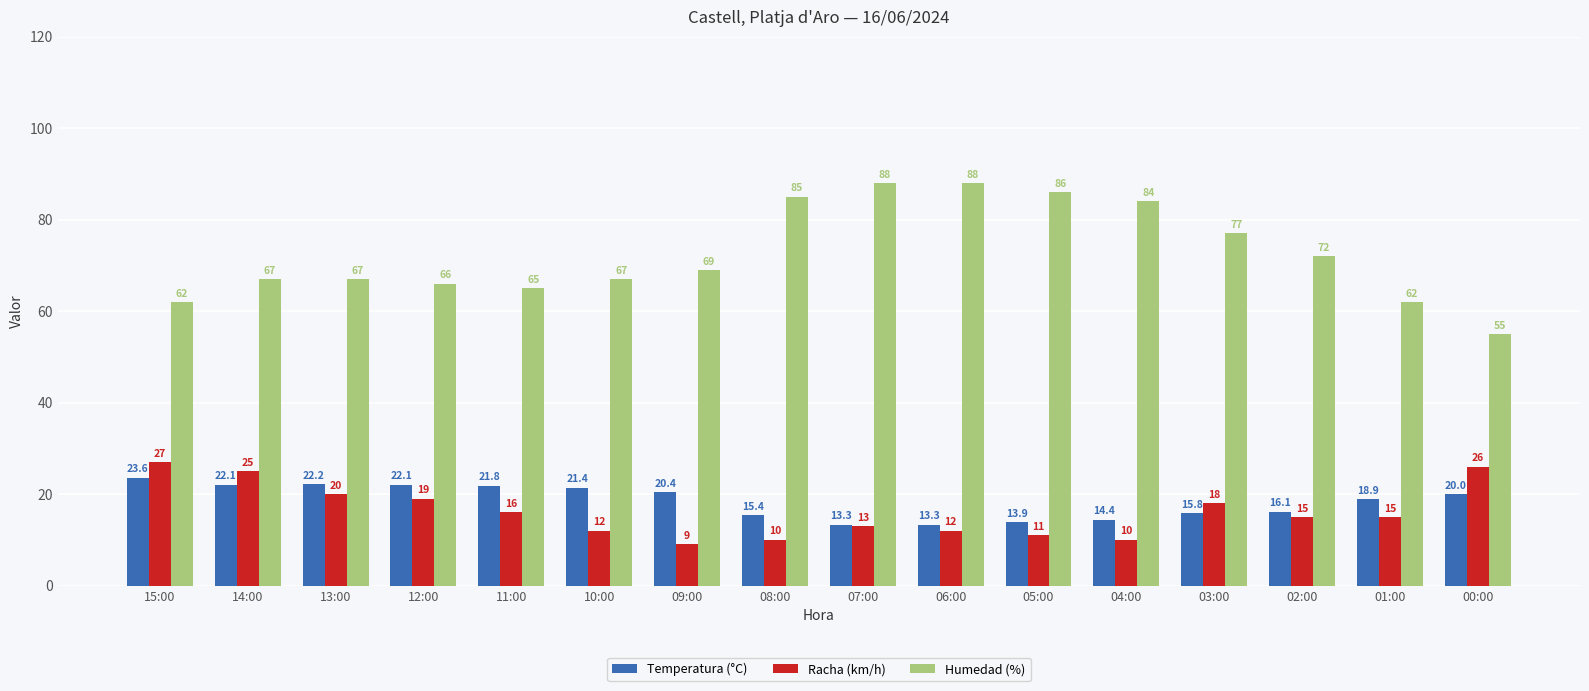

True or false: Racha (km/h) has a value of 22.9 at 11:00.

False